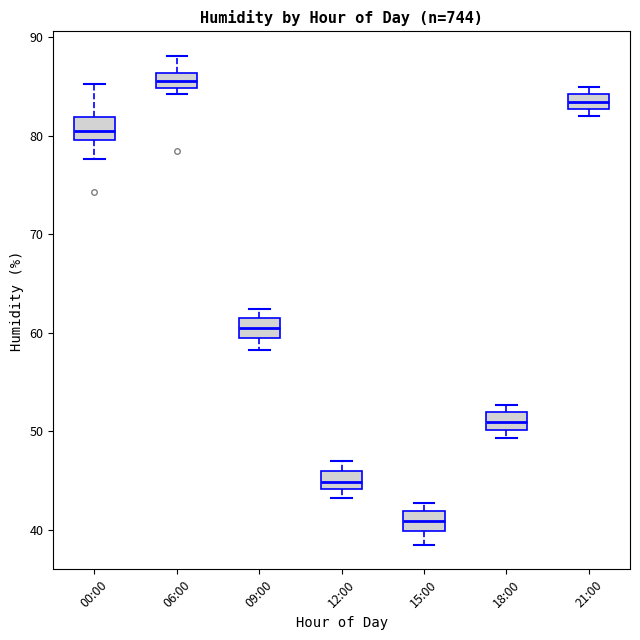

Which box has the highest median line?

06:00